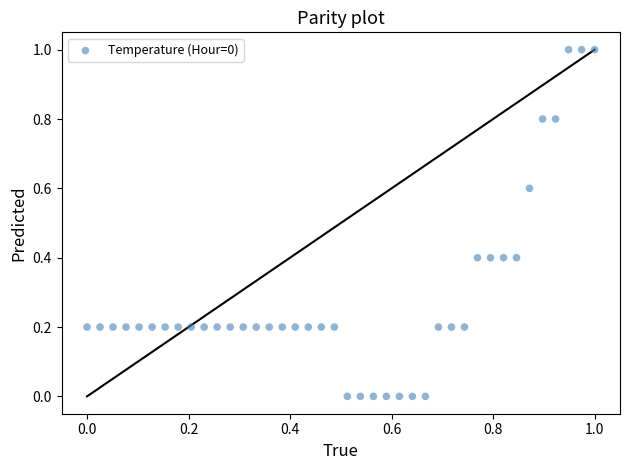

What is the range of Y values (max minus min)?

1.0